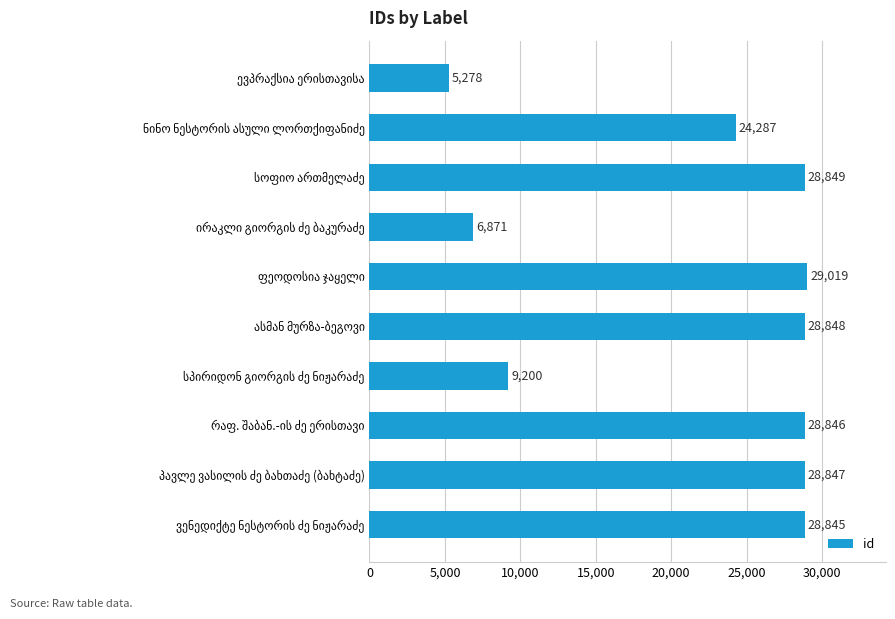

What is the average value?

21889